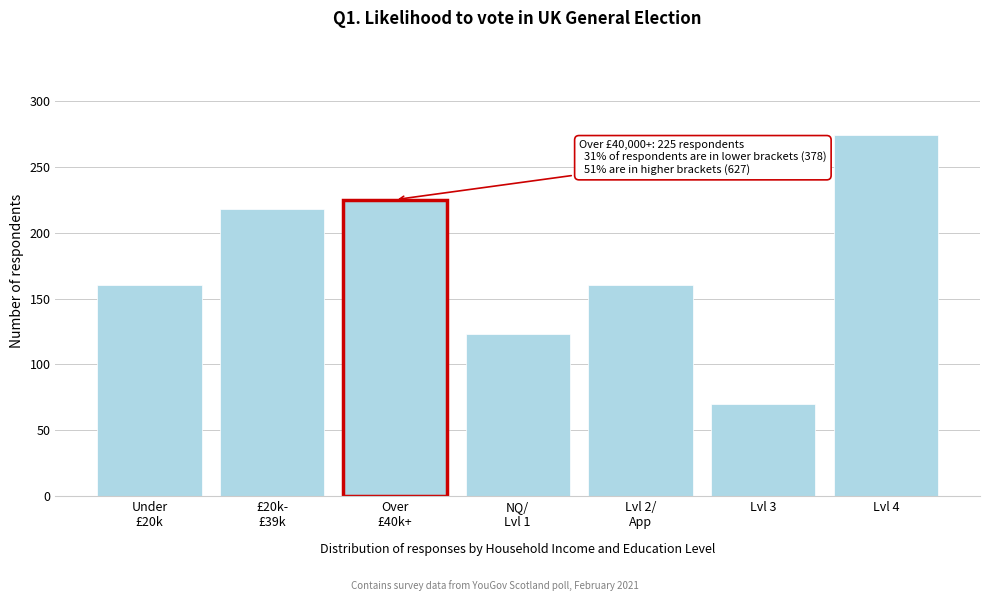

Reading left to right, transcribe all the data shown in this chart.

160	218	225	123	160	70	274